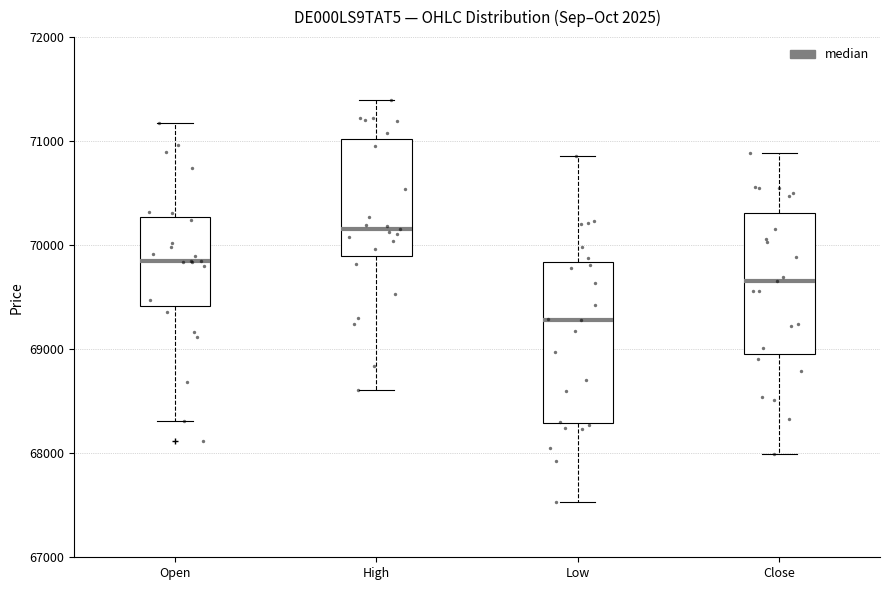

Which box's median line is the highest?

High